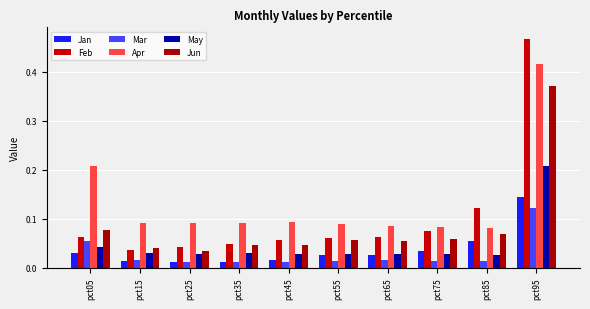

What is the value of the Apr bar at the 8th from the left?

0.1